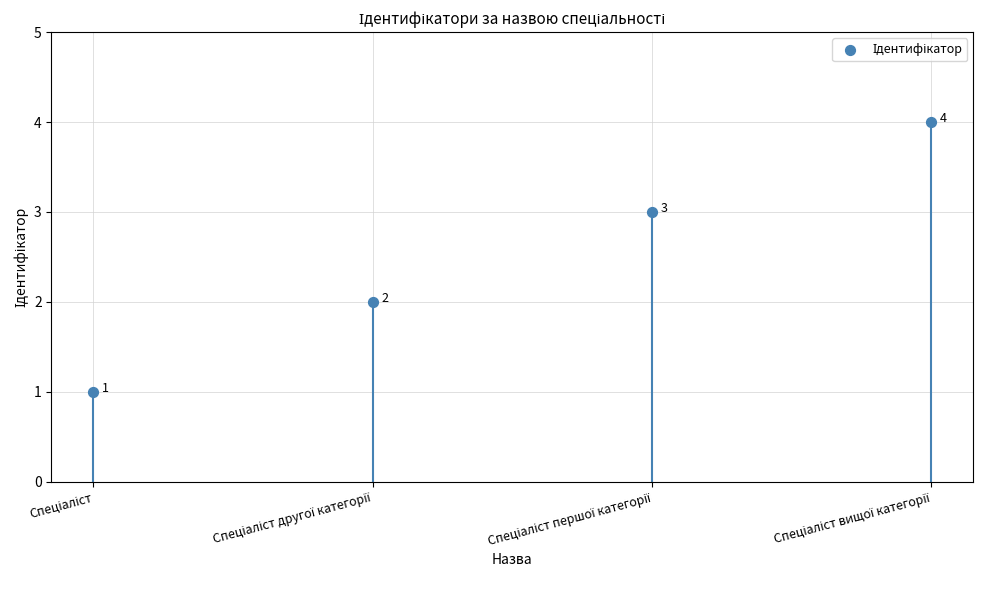

What is the range of Y values (max minus min)?

3